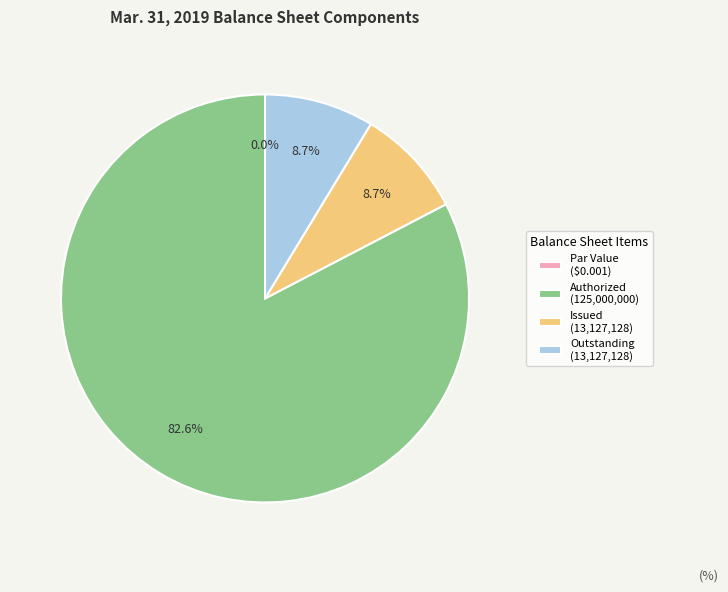

How many segments does this pie chart have?

4